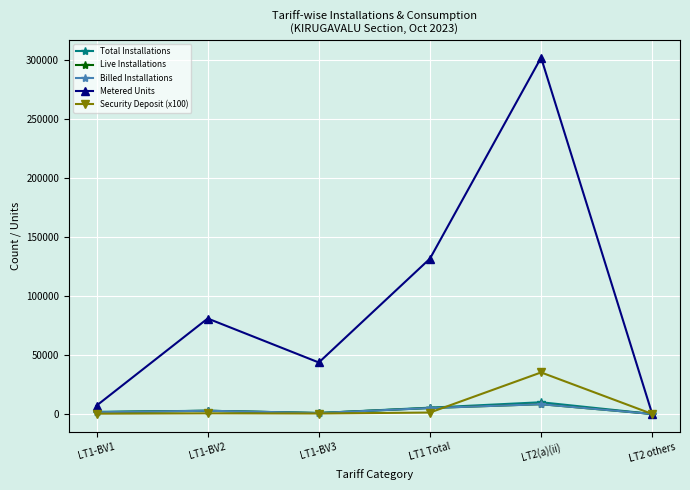

How many lines are shown in the chart?

5